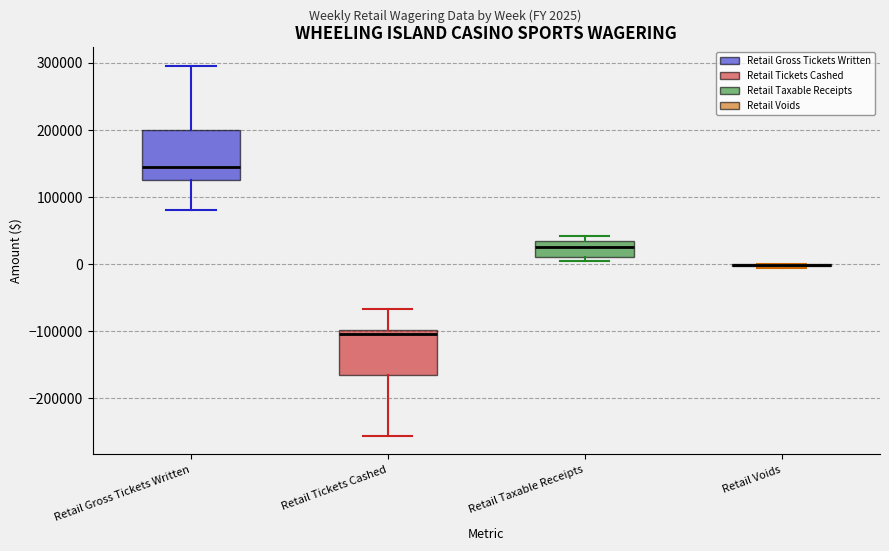

Reading left to right, transcribe this box plot: for each box, give where its median line is, the range the box spans, and where its two whiskers end, as read against the y-axis. The values are not printed on the chart, so give them approximately, as read against the axis.

Retail Gross Tickets Written: median 150000, box 130000 to 200000, whiskers 80000 to 300000
Retail Tickets Cashed: median -100000 (just below the box's upper edge), box -170000 to -100000, whiskers -260000 to -70000
Retail Taxable Receipts: median 30000 (inside the box), box 10000 to 30000, whiskers 0 to 40000
Retail Voids: box collapsed to a line at 0, whiskers 0 to 0